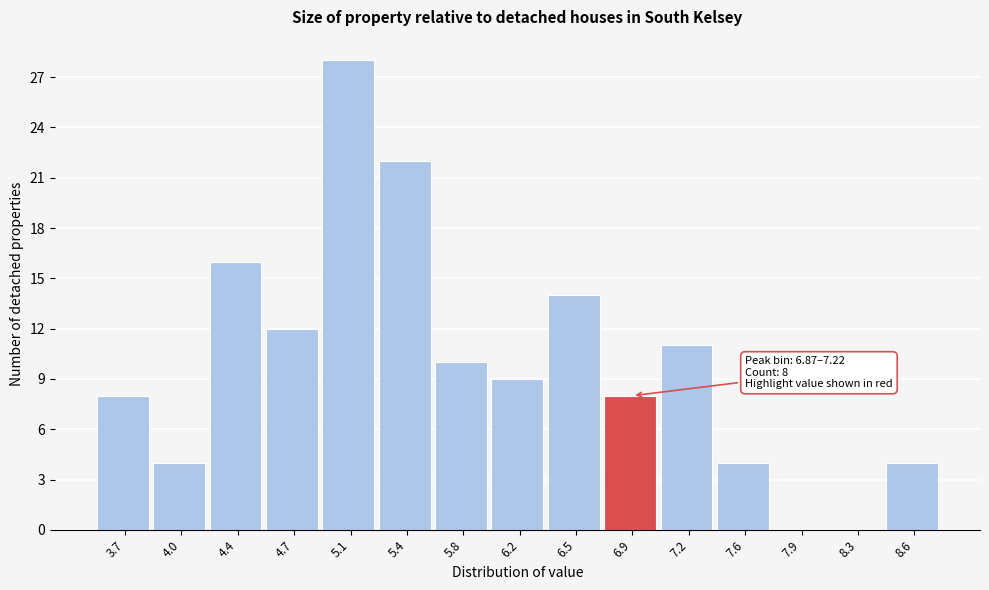

Reading left to right, extract all data points from this chart.

3.7=8	4.0=4	4.4=16	4.7=12	5.1=28	5.4=22	5.8=10	6.2=9	6.5=14	6.9=8	7.2=11	7.6=4	7.9=0	8.3=0	8.6=4